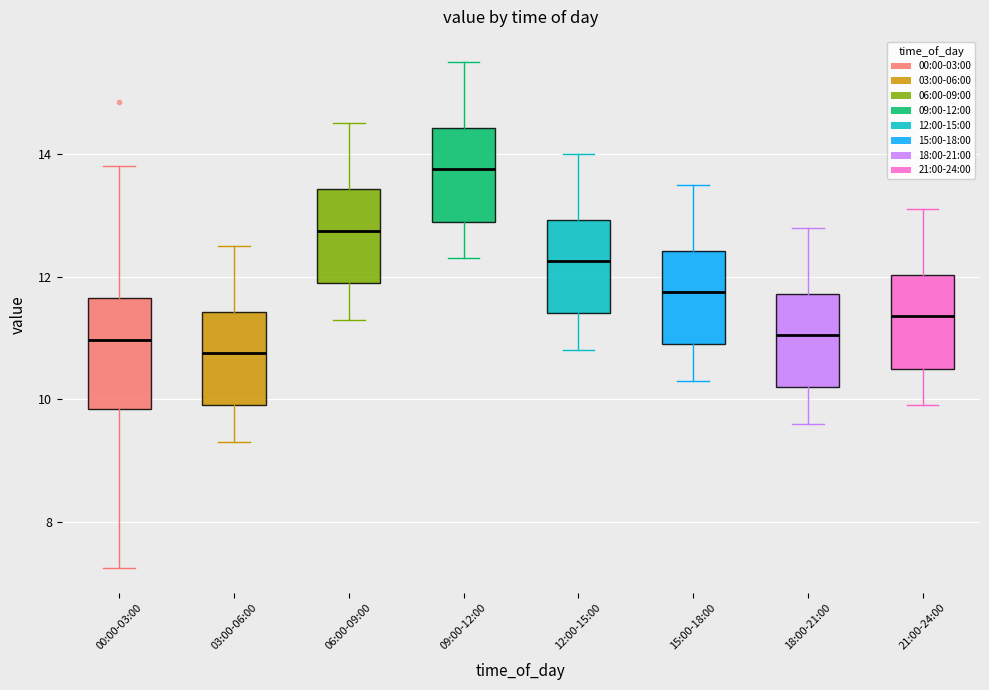

Which box has the lowest median line?

03:00-06:00